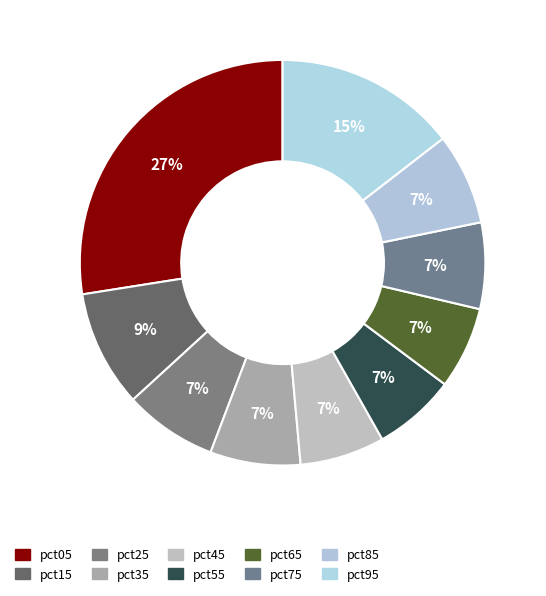

What percentage is the pct95 slice, to the nearest percent?

15%